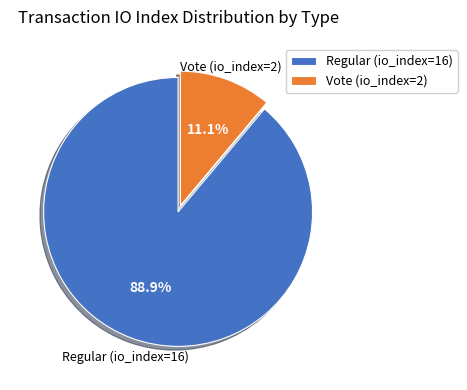

How many slices are in this pie chart?

2